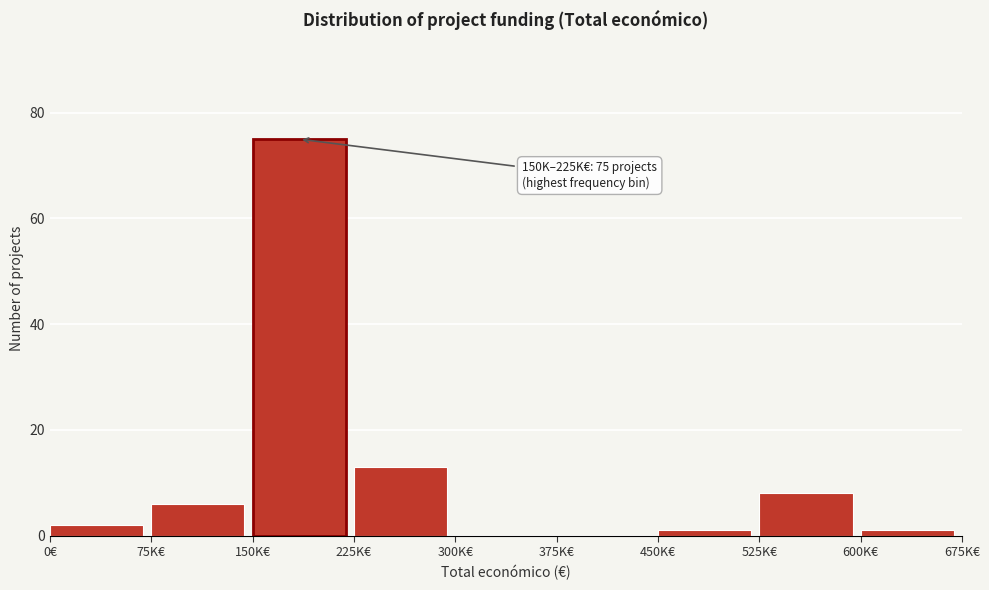

Reading right to left, transcribe all the data shown in this chart.

600K€=1	525K€=8	450K€=1	375K€=0	300K€=0	225K€=13	150K€=75	75K€=6	0€=2